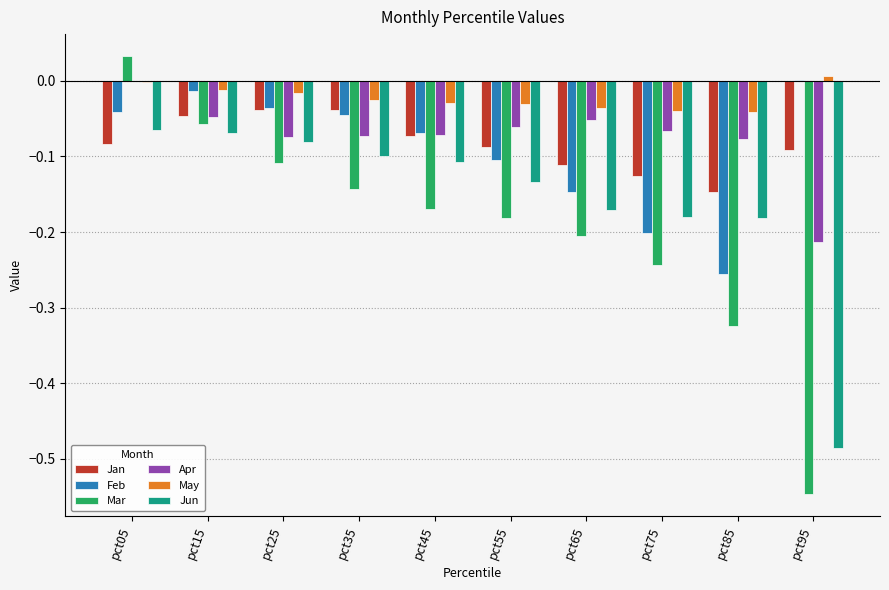

Which series changed the most between pct05 and pct75?

Mar